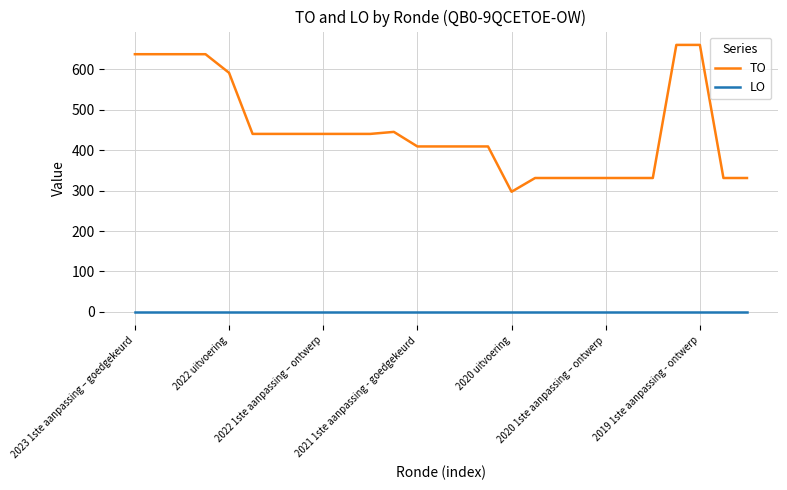

At how many categories does at least one series exceed 128?

27